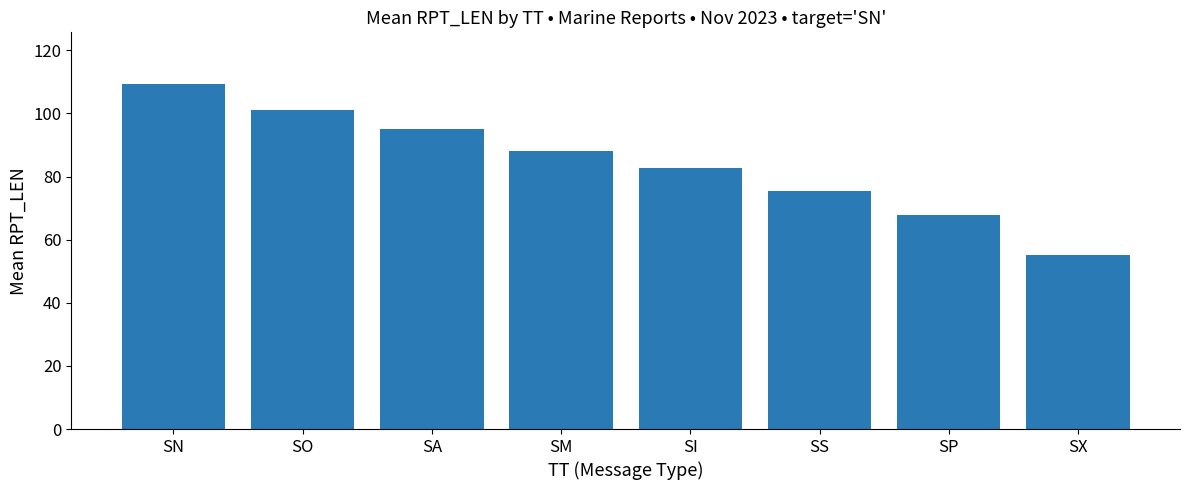

True or false: the data shows 67.8 at SP.

True